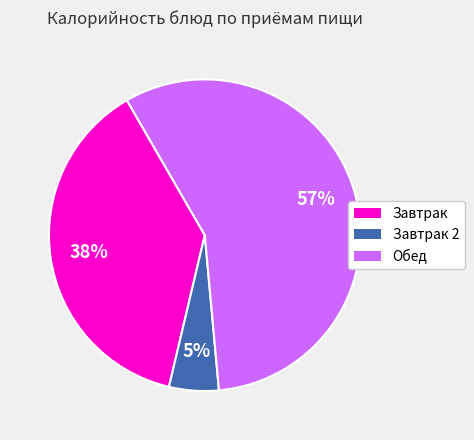

Rank the categories by value from lowest to highest.

Завтрак 2, Завтрак, Обед